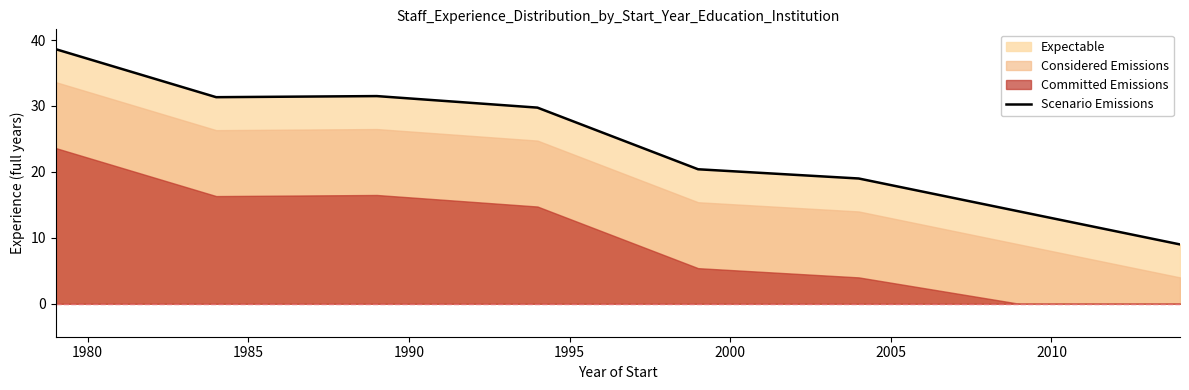

What is the lowest value of the Scenario Emissions series?

9.0